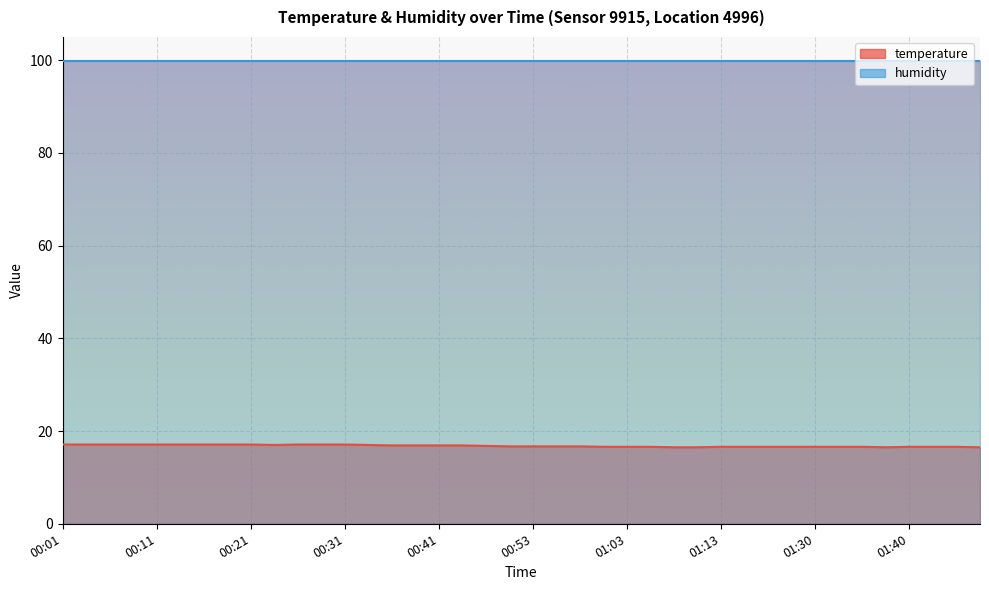

At which label is the value closest to 16?

01:08